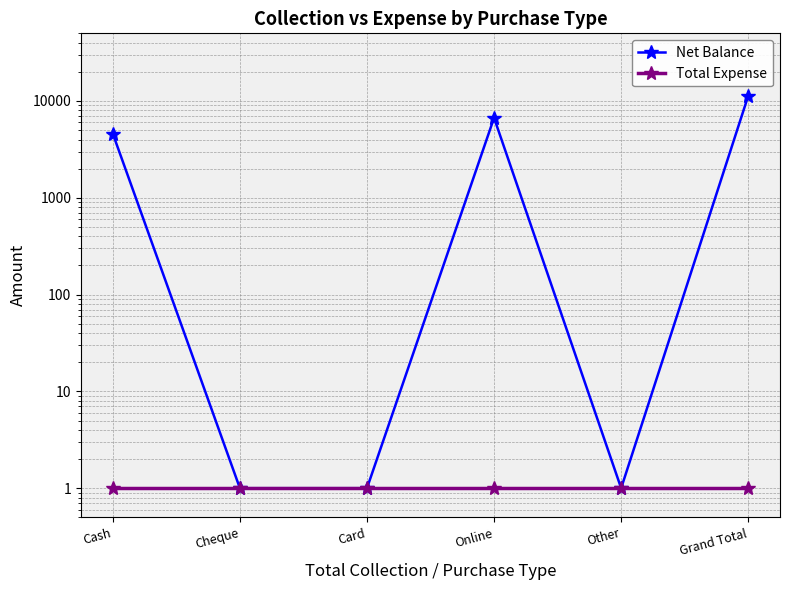

Rank the series by their average value, from highest to lowest.

Net Balance, Total Expense